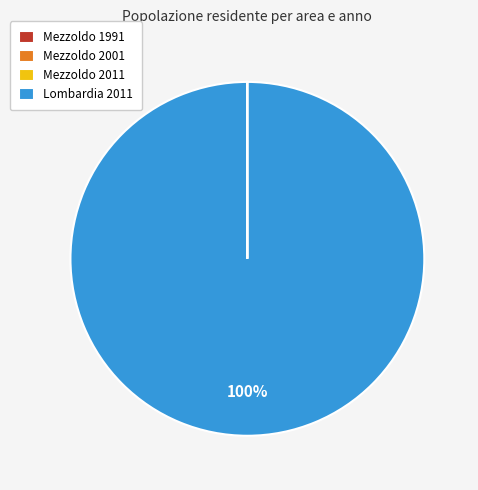

Does any single category account for the majority?

Yes